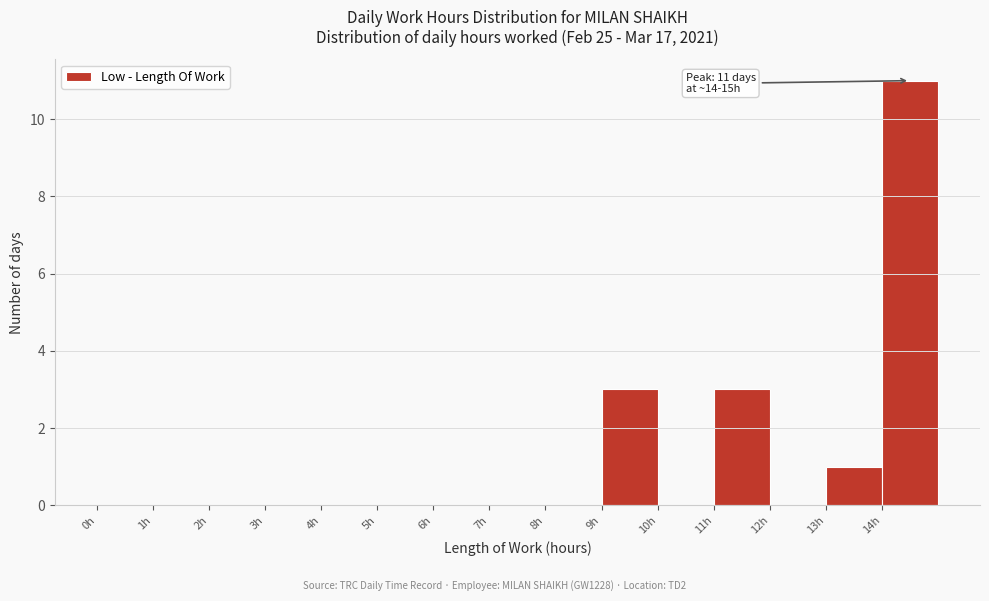

Over which range of the x-axis is the bar tallest?

14 to 15